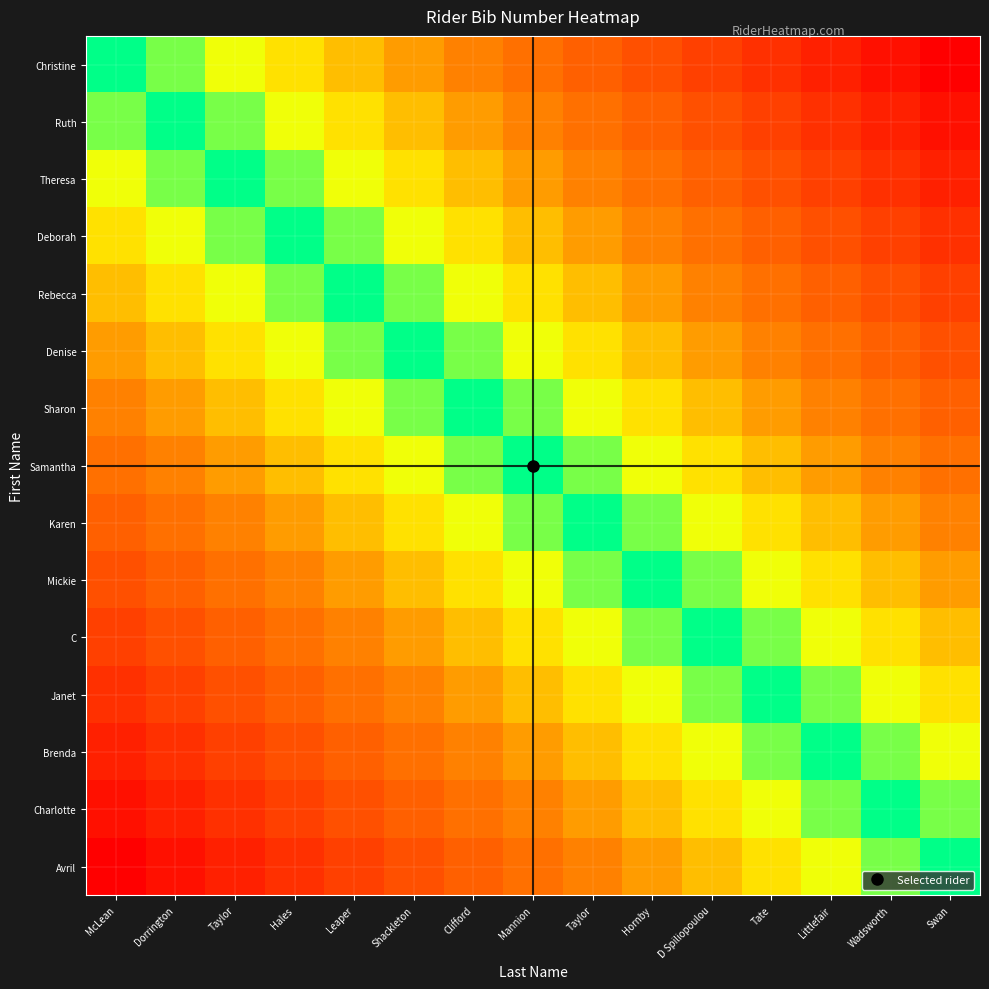

How many series are shown in this chart?

15